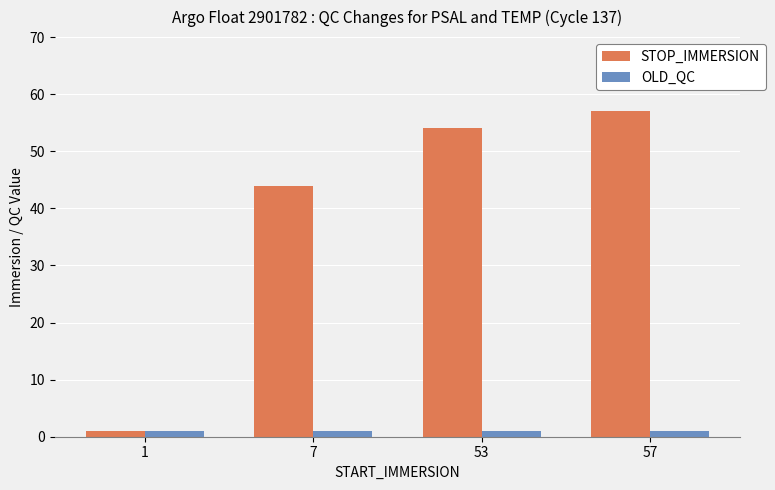

What are all the series names shown in the legend?

STOP_IMMERSION, OLD_QC